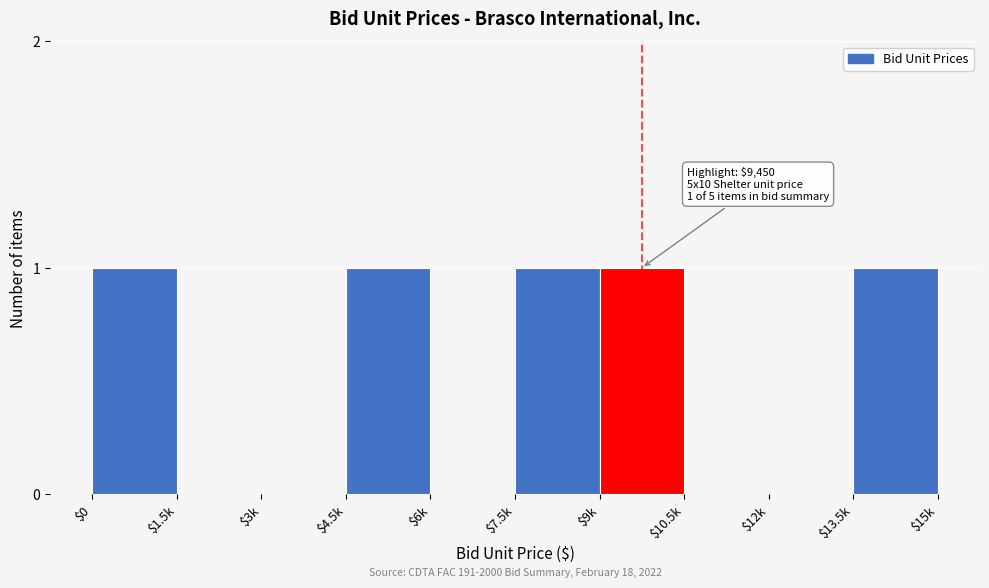

The chart shows a value of -1 at $6k. True or false?

False